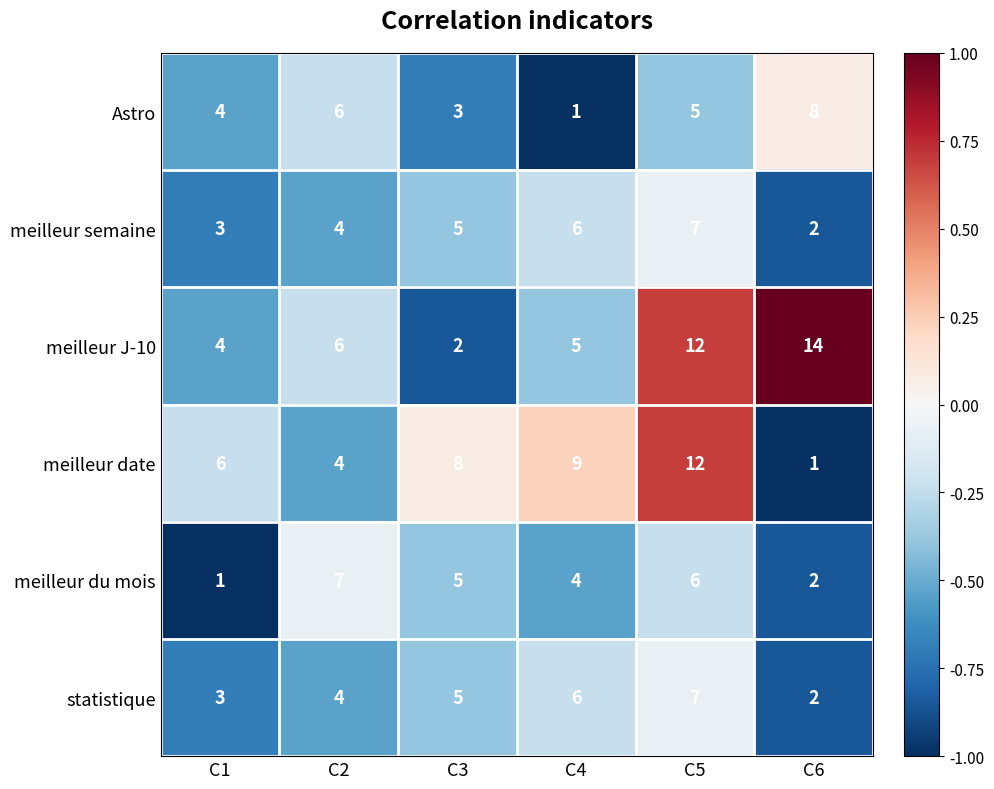

What value does the statistique series have at C1?

3